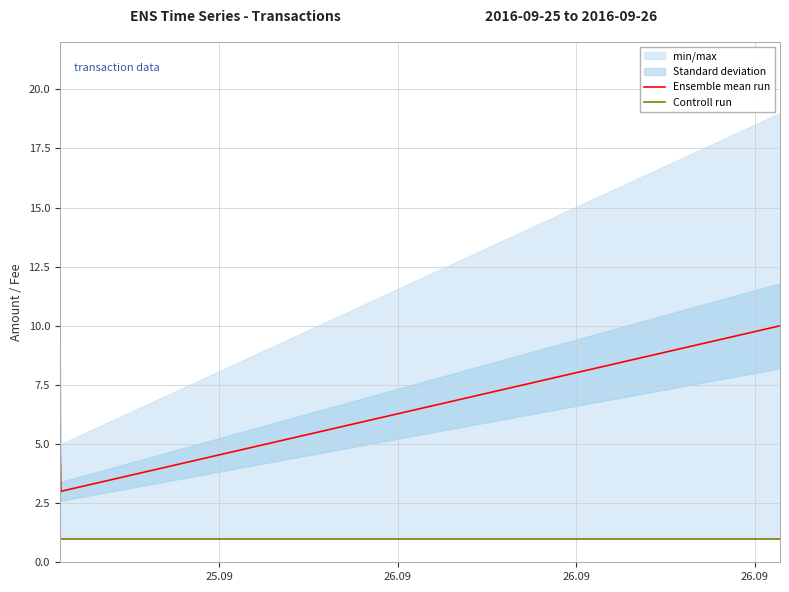

What is the sum of all Controll run values?

4.0